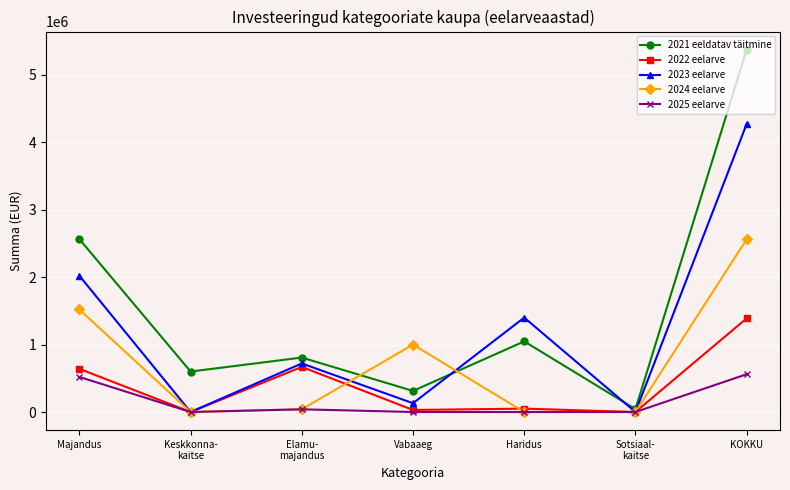

What position from the left is Haridus?

5